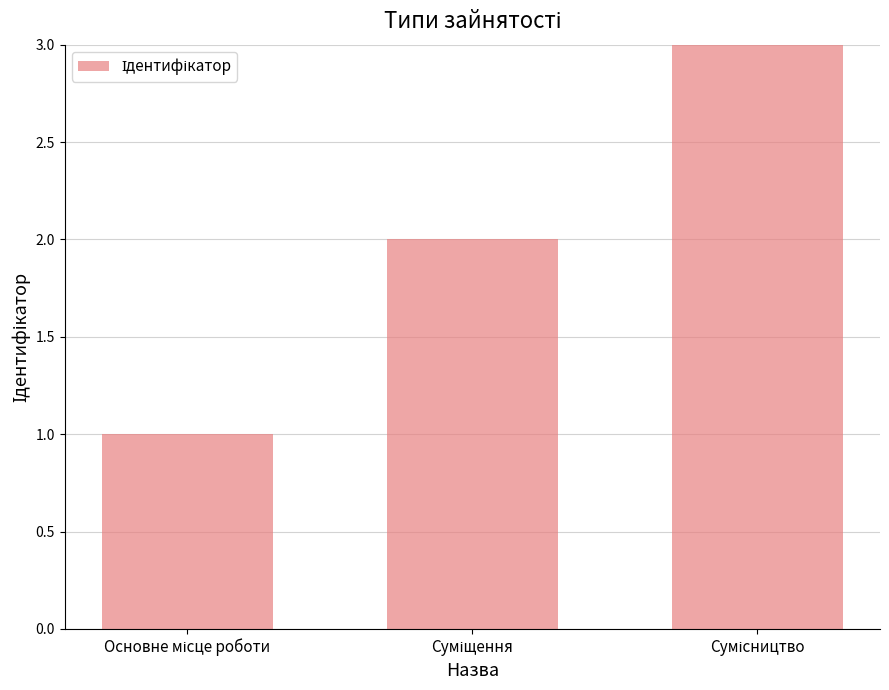

What is the maximum value shown in the chart?

3